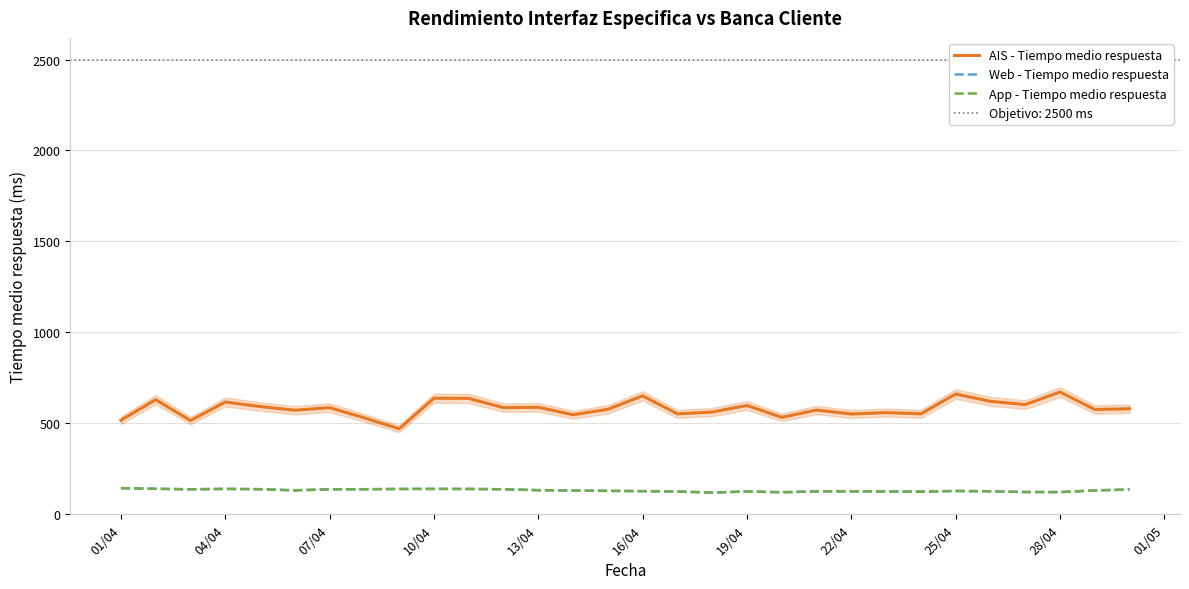

What is the sum of all AIS - Tiempo medio respuesta values?

17446.0